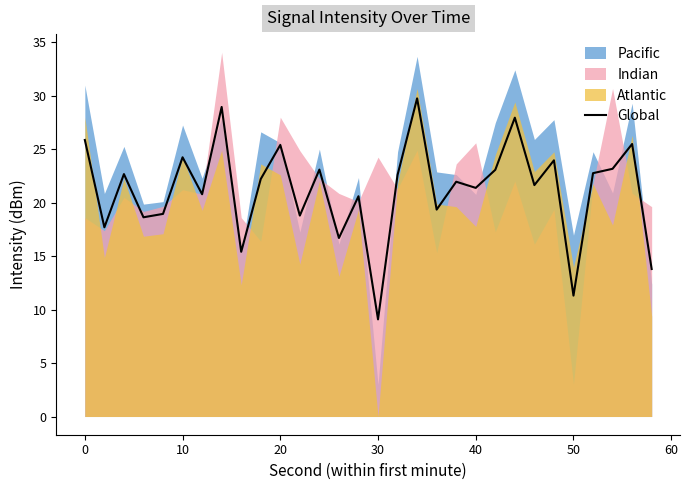

Which category has the lowest value in the Global series?

30